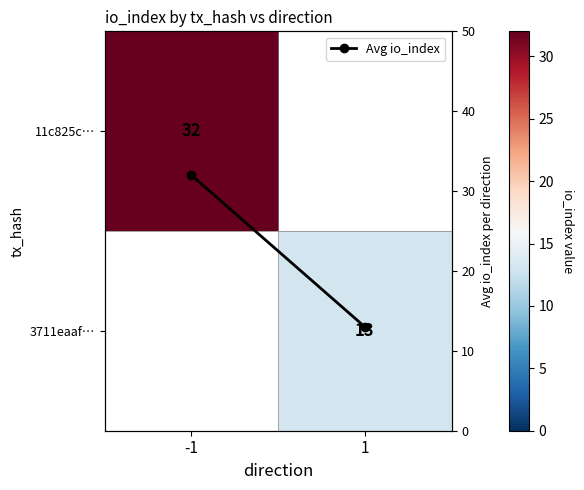

At which category does the chart reach its peak across all series?

-1